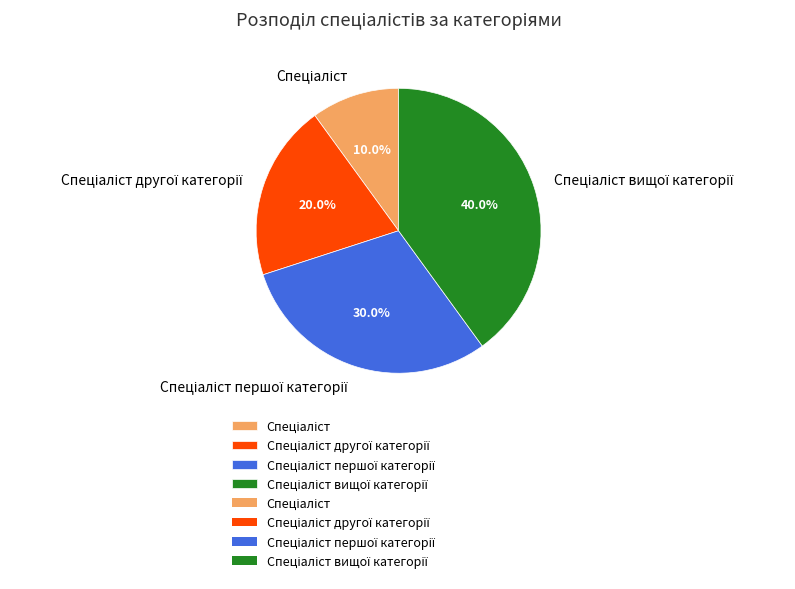

Does any single category account for the majority?

No